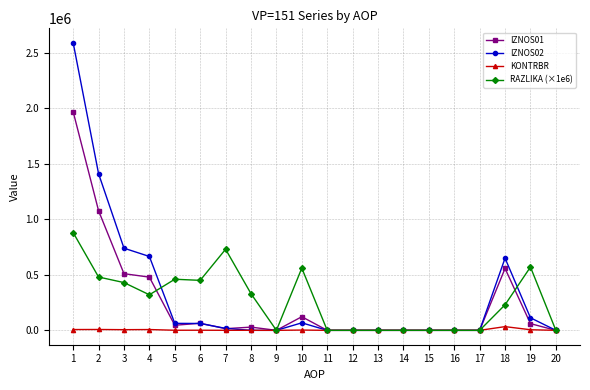

Is the value of IZNOS01 at 5 greater than the value of KONTRBR at 17?

Yes